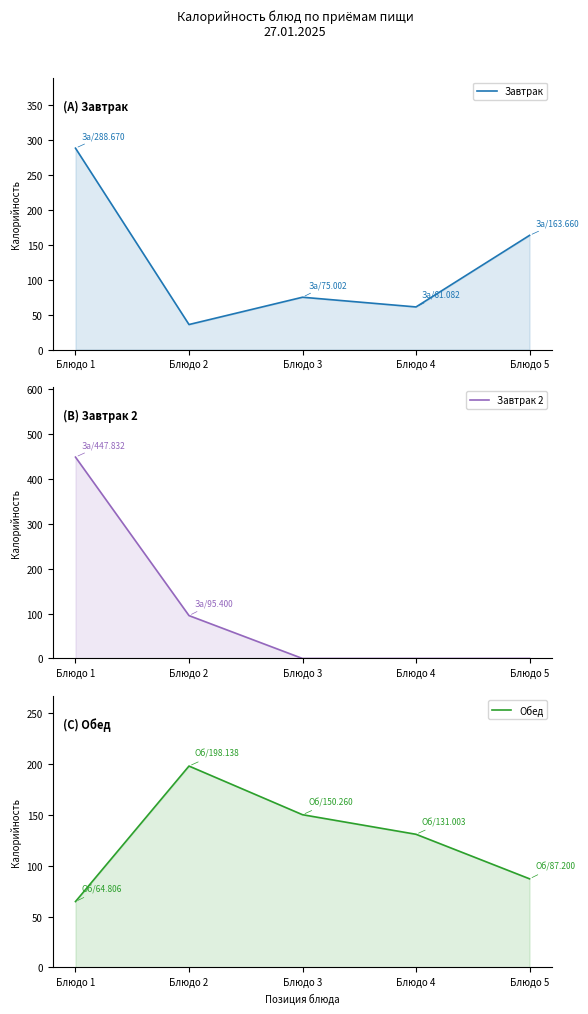

What is the sum of the Завтрак values at Блюдо 3 and Блюдо 4?

136.1